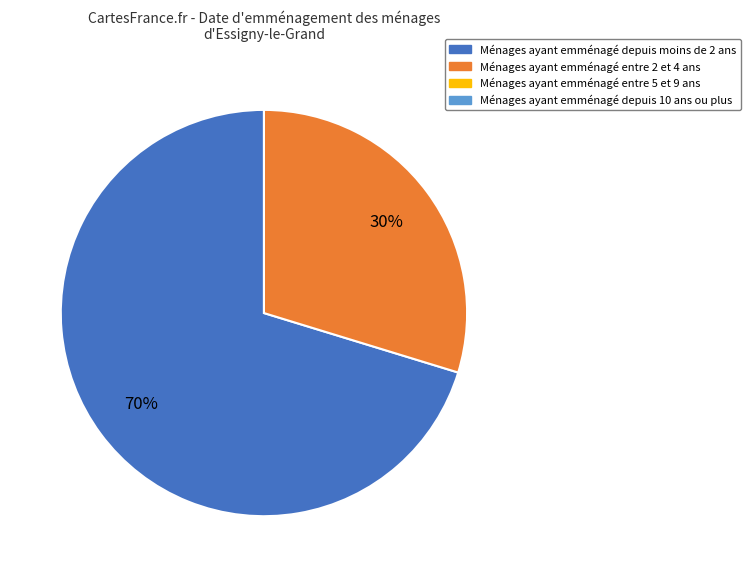

Is there a majority slice in this chart?

Yes